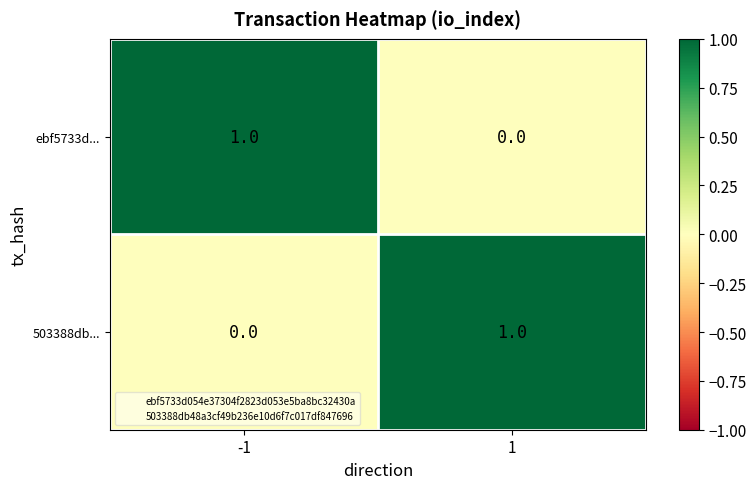

Rank the series at 1 from highest to lowest value.

503388db..., ebf5733d...